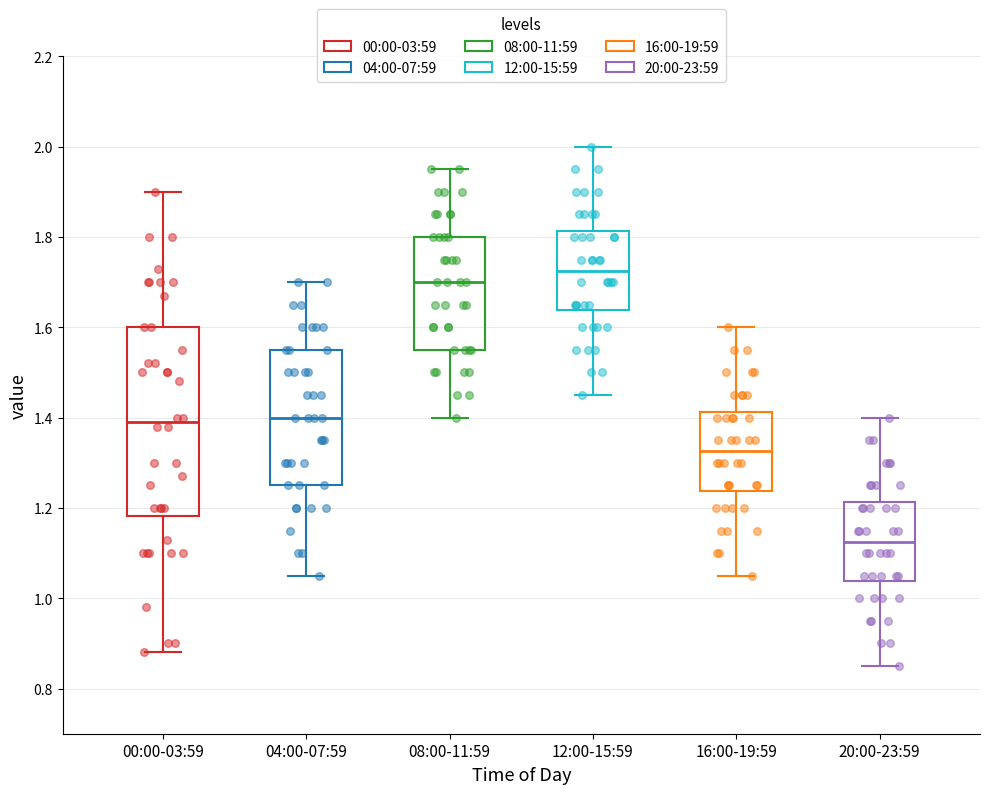

Reading left to right, transcribe this box plot: for each box, give where its median line is, the range the box spans, and where its two whiskers end, as read against the y-axis. The values are not printed on the chart, so give them approximately, as read against the axis.

00:00-03:59: median 1.40, box 1.18 to 1.60, whiskers 0.88 to 1.90
04:00-07:59: median 1.40, box 1.26 to 1.56, whiskers 1.06 to 1.70
08:00-11:59: median 1.70, box 1.56 to 1.80, whiskers 1.40 to 1.96
12:00-15:59: median 1.72, box 1.64 to 1.82, whiskers 1.46 to 2.00
16:00-19:59: median 1.32, box 1.24 to 1.42, whiskers 1.06 to 1.60
20:00-23:59: median 1.12, box 1.04 to 1.22, whiskers 0.86 to 1.40